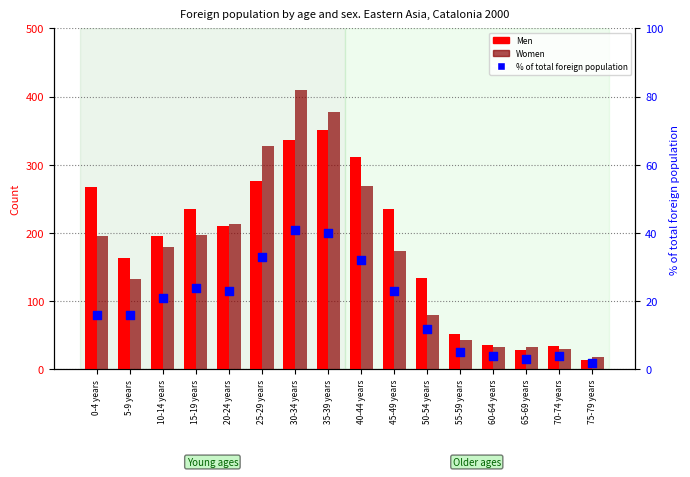

What are all the series names shown in the legend?

Men, Women, % of total foreign population